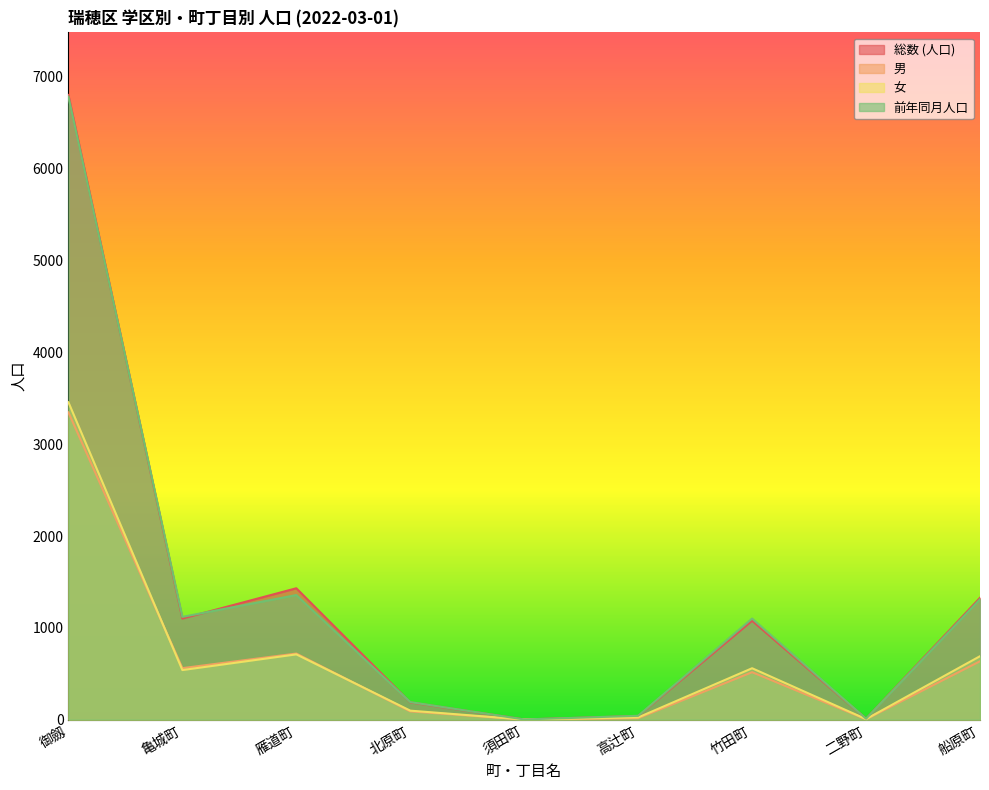

Reading right to left, list all the values displayed in this chart.

総数 (人口): 1327	10	1077	40	2	188	1431	1101	6804
男: 636	4	517	16	1	90	720	561	3347
女: 691	6	560	24	1	98	711	540	3457
前年同月人口: 1311	10	1101	42	2	191	1357	1119	6785